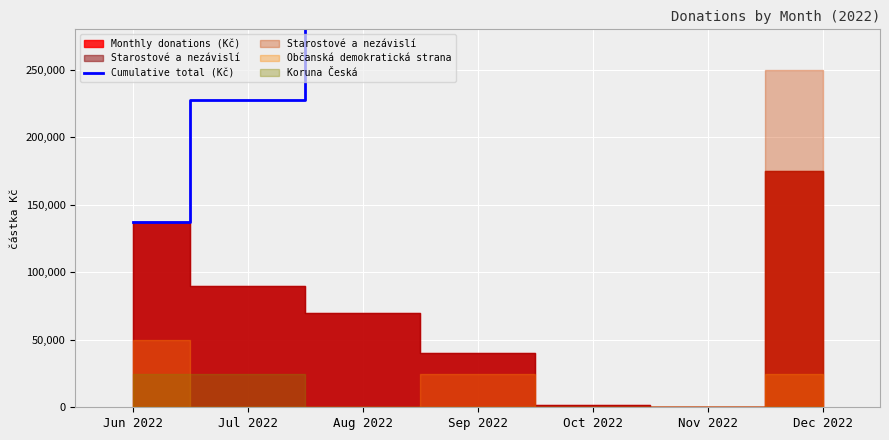

What is the label of the 6th point from the left?

Nov 2022